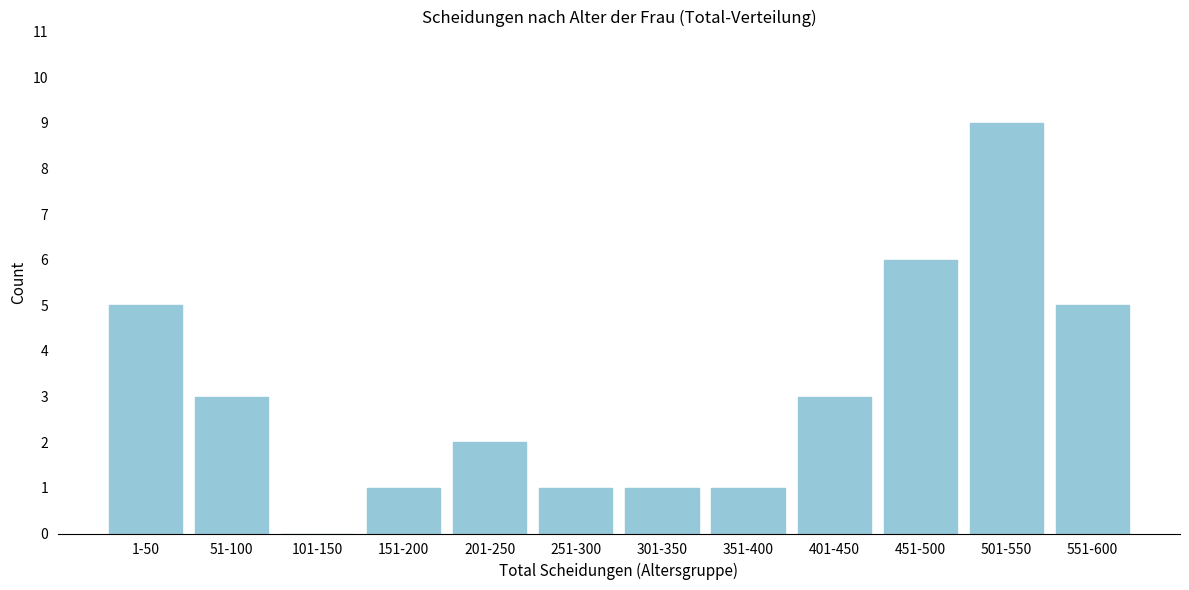

Reading left to right, list all the values displayed in this chart.

1-50=5	51-100=3	101-150=0	151-200=1	201-250=2	251-300=1	301-350=1	351-400=1	401-450=3	451-500=6	501-550=9	551-600=5